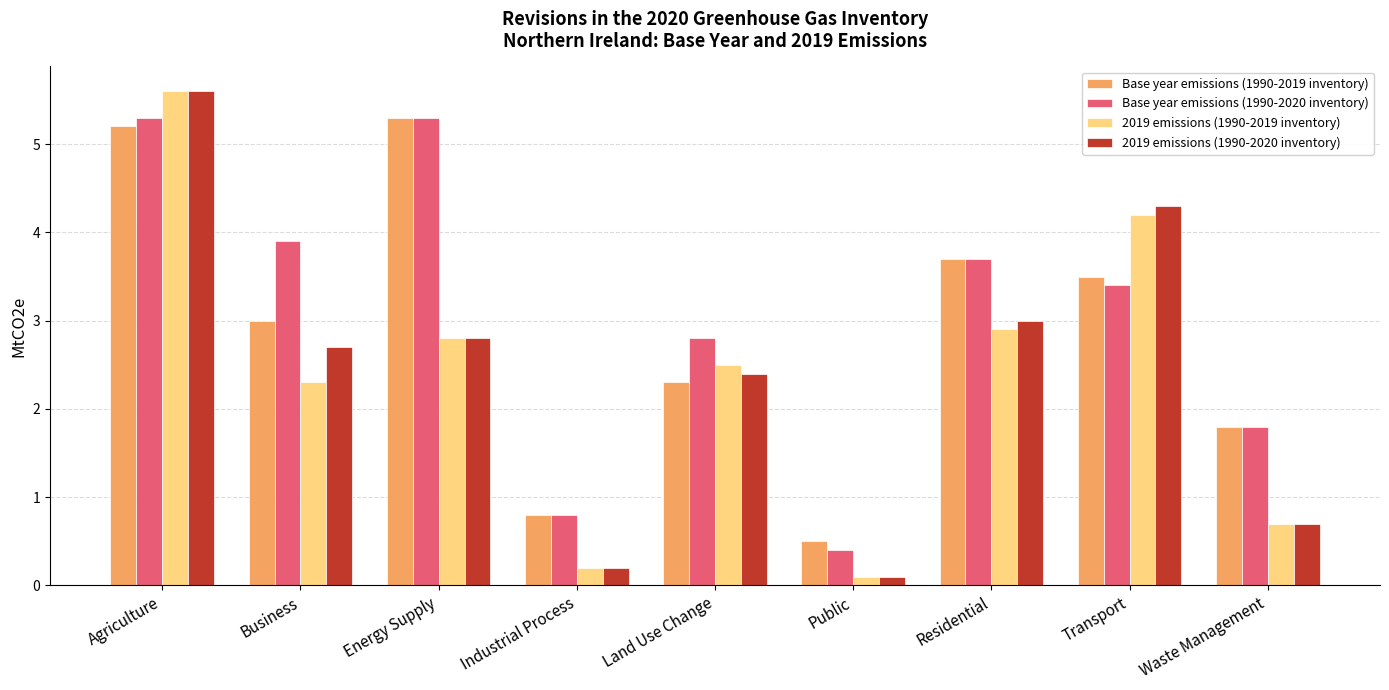

What is the label of the 4th bar from the left?

Industrial Process